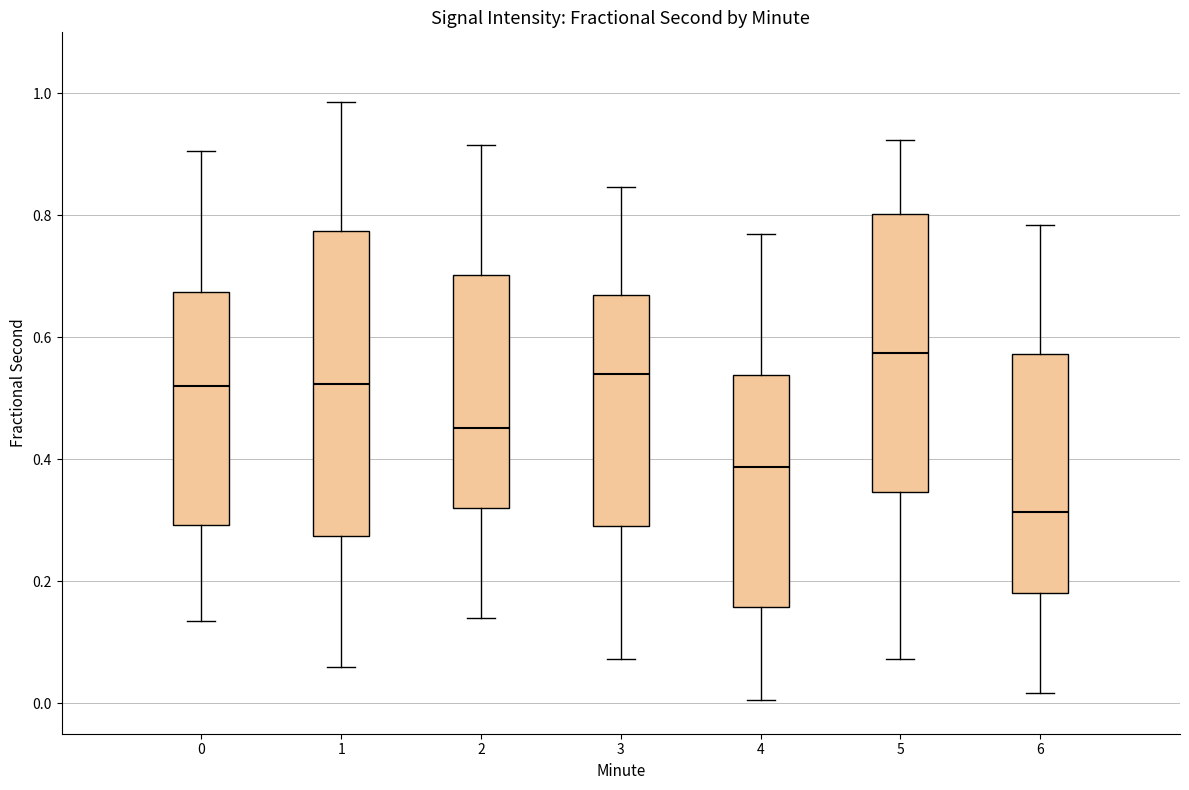

Which box's median line is the highest?

5